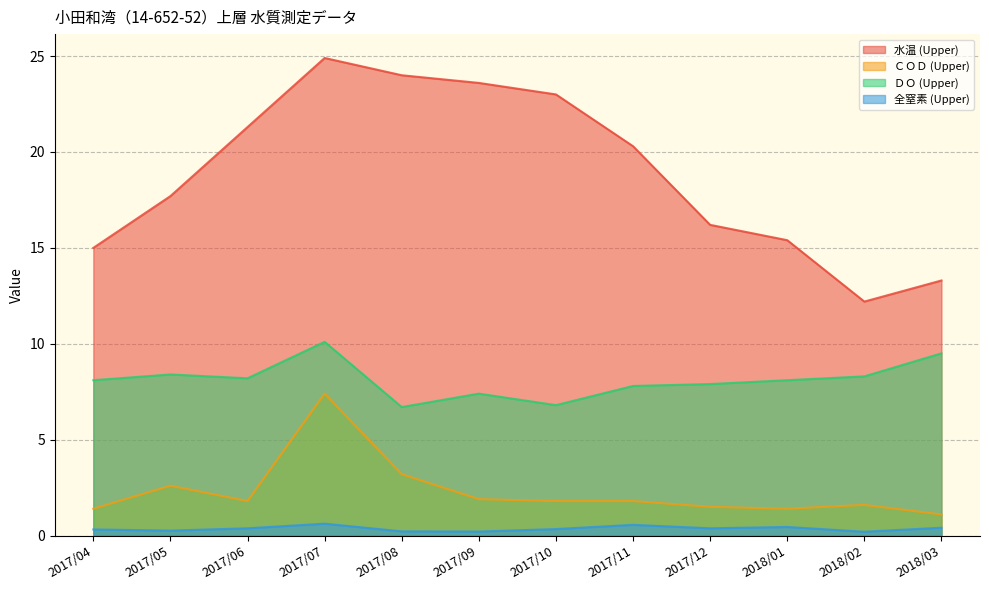

At which category does the chart reach its peak across all series?

2017/07